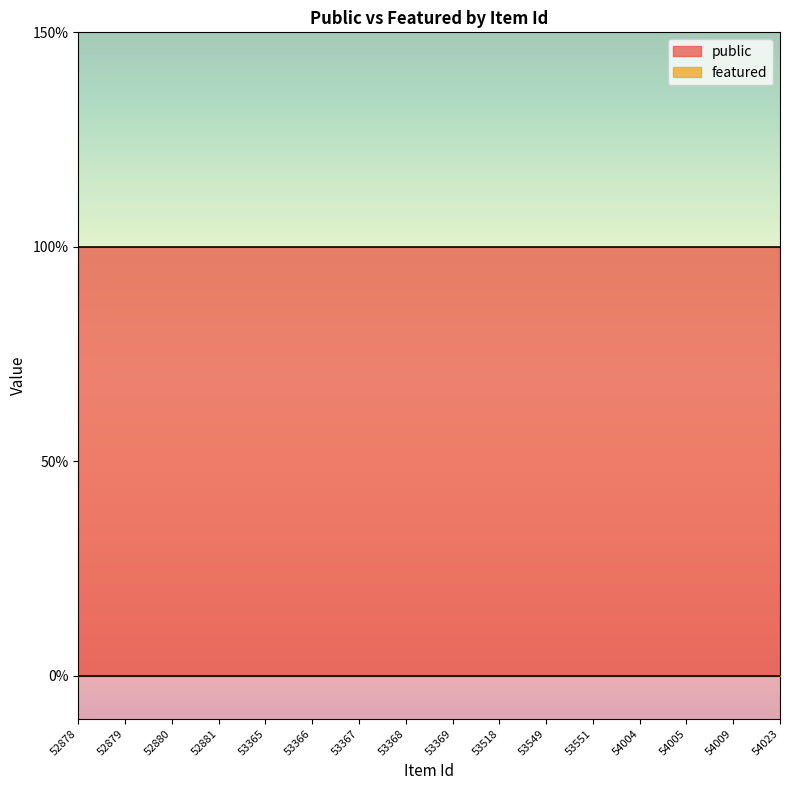

Which series has the widest spread of values?

public